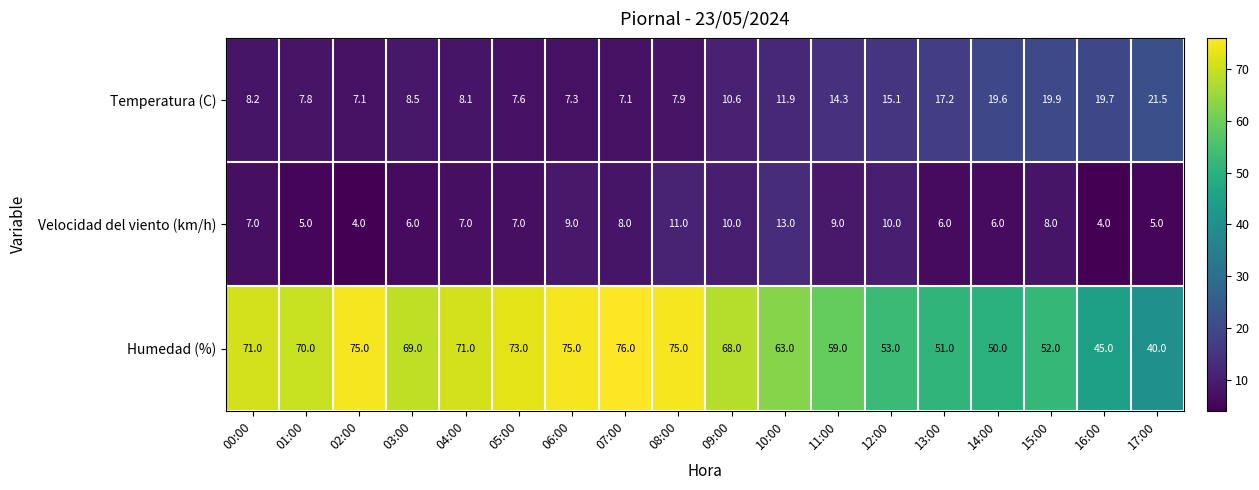

How many data points in Humedad (%) are less than 69?

9